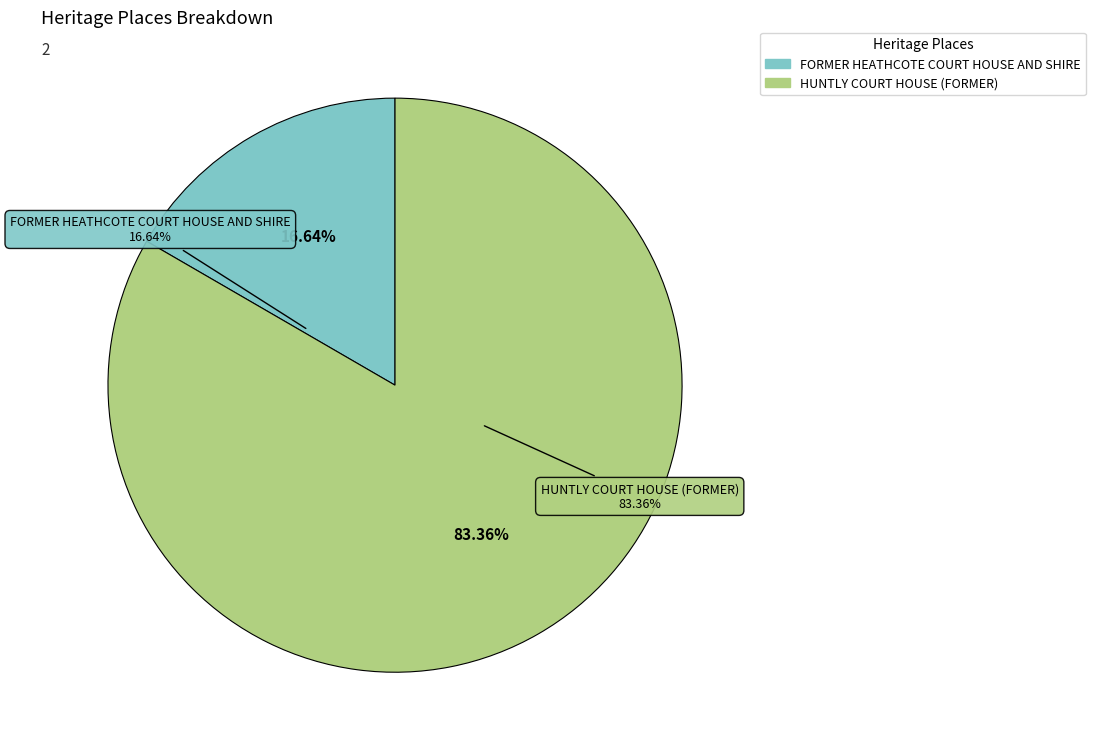

Count the number of slices in the pie.

2